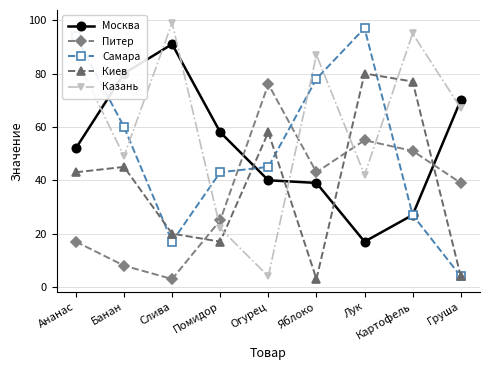

Does the chart have visible grid lines?

Yes